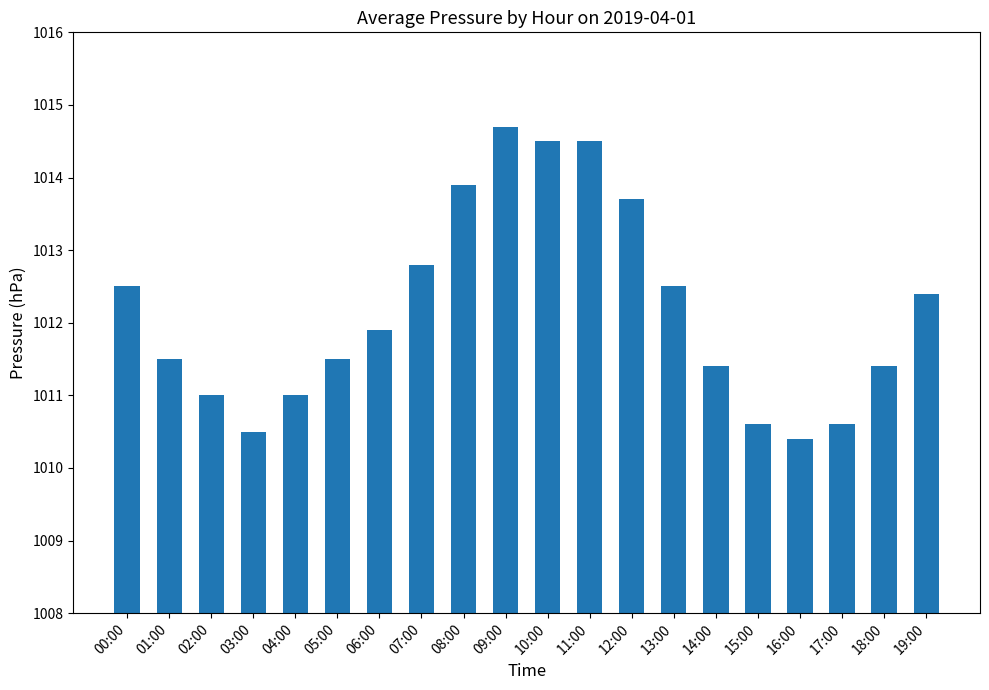

What is the ratio of the value at 01:00 to the value at 16:00?

1.0